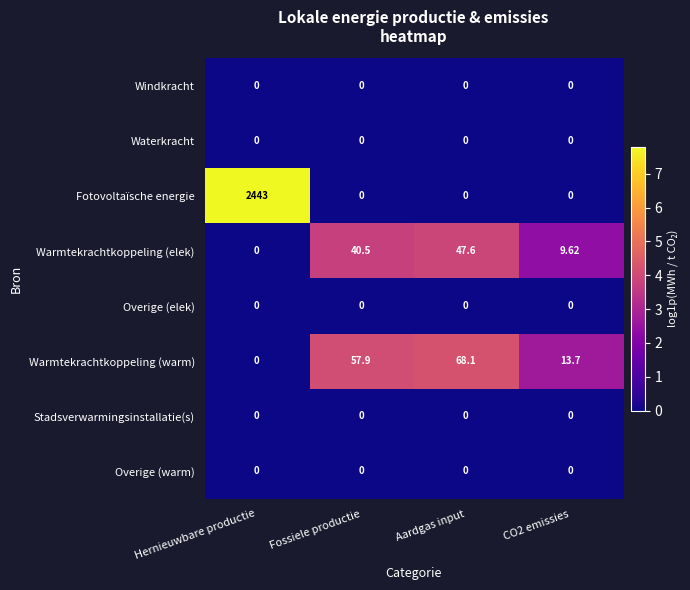

At which category does the chart reach its peak across all series?

Hernieuwbare productie